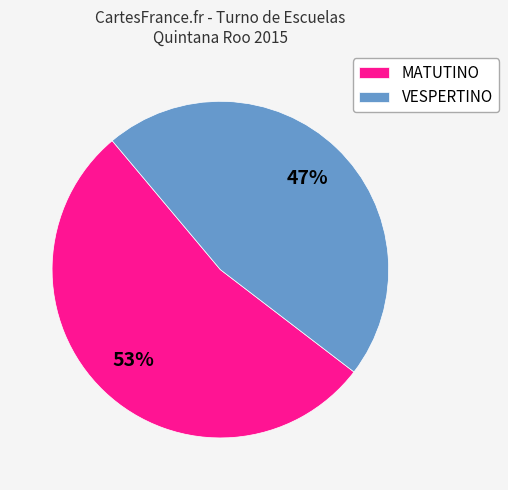

Which slice is the largest?

MATUTINO